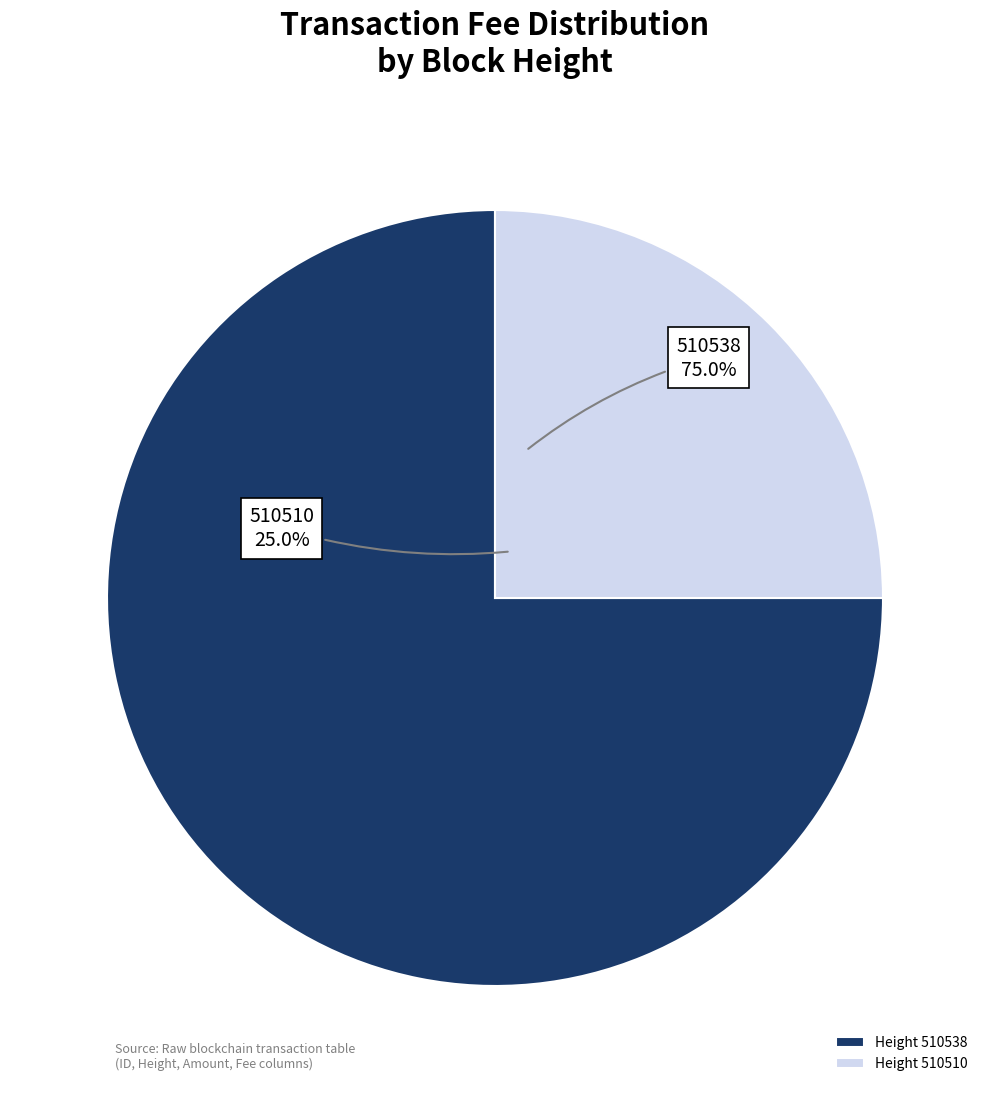

True or false: 510510 accounts for 25% of the total.

True